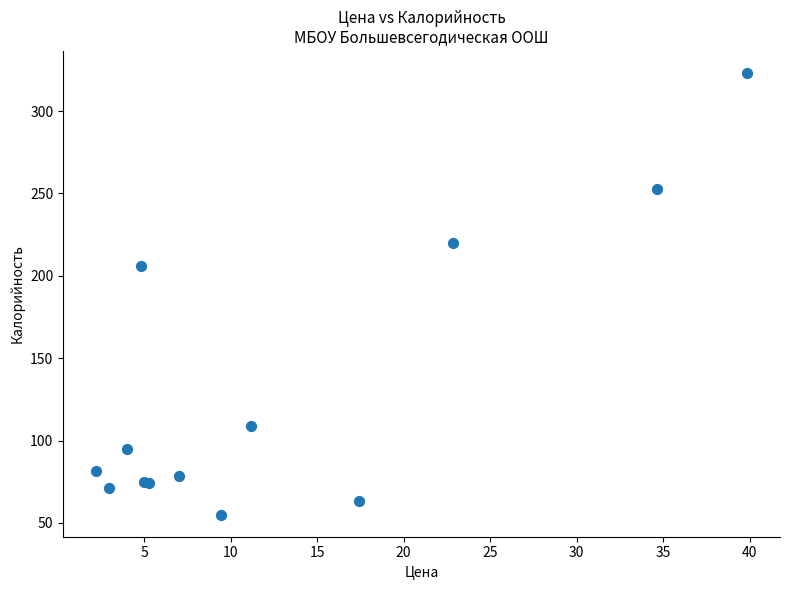

What Y value in the scatter plot is closest to 189?

206.1